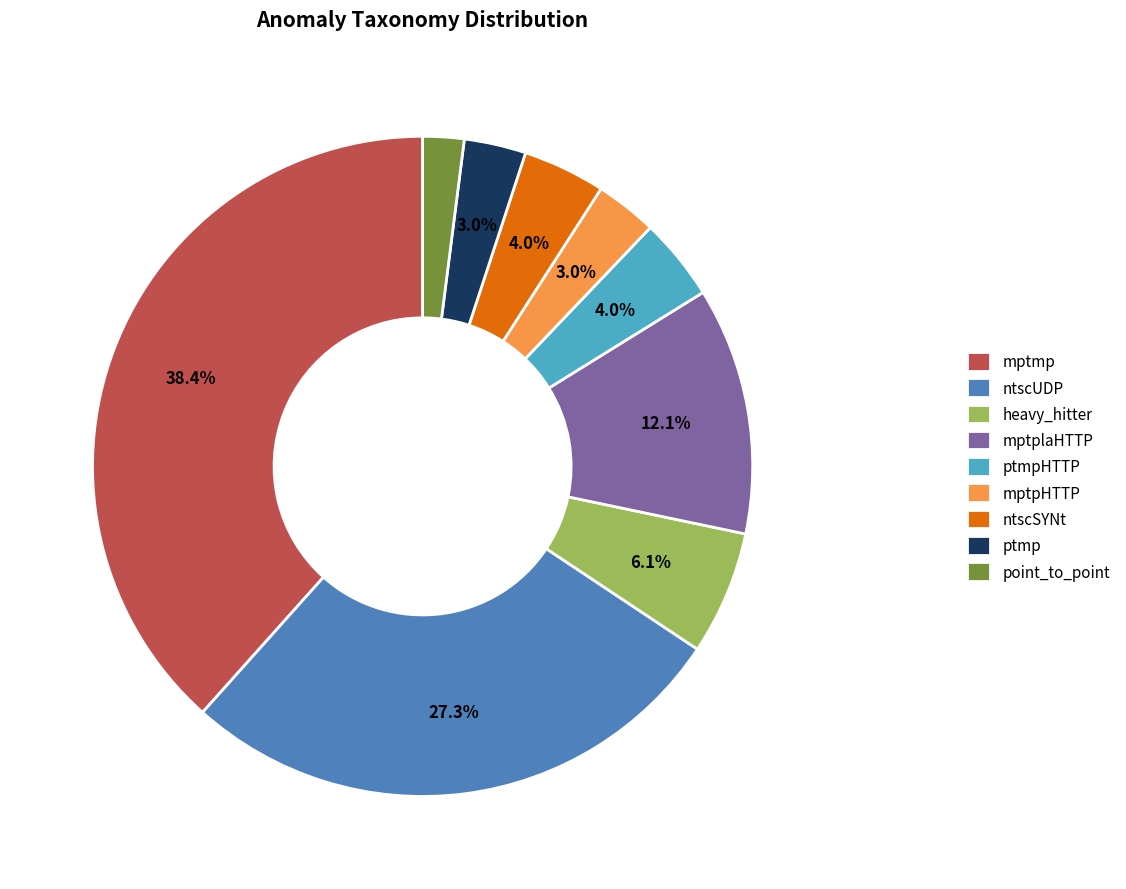

Is there a majority slice in this chart?

No